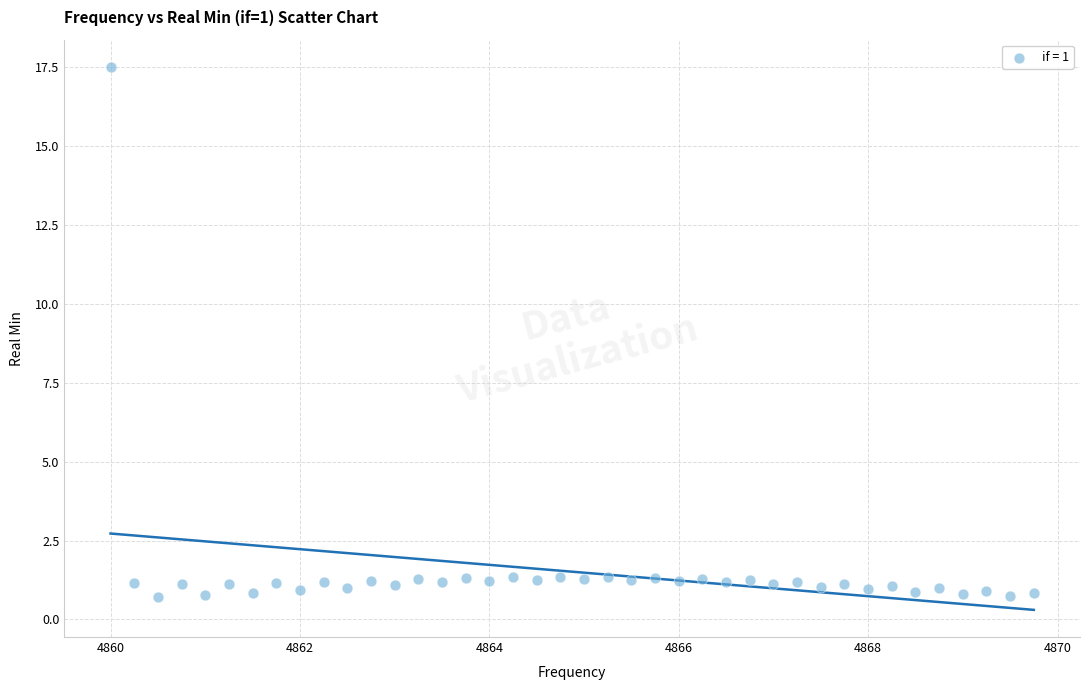

What is the range of X values (max minus min)?

9.8